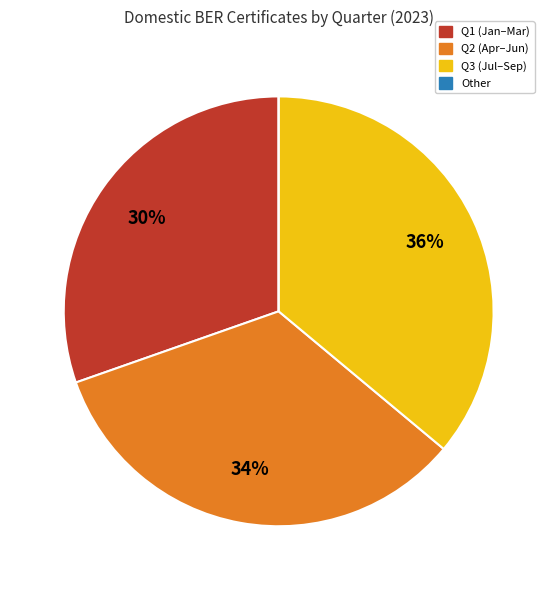

Which category has the biggest portion of the pie?

Q3 (Jul–Sep)